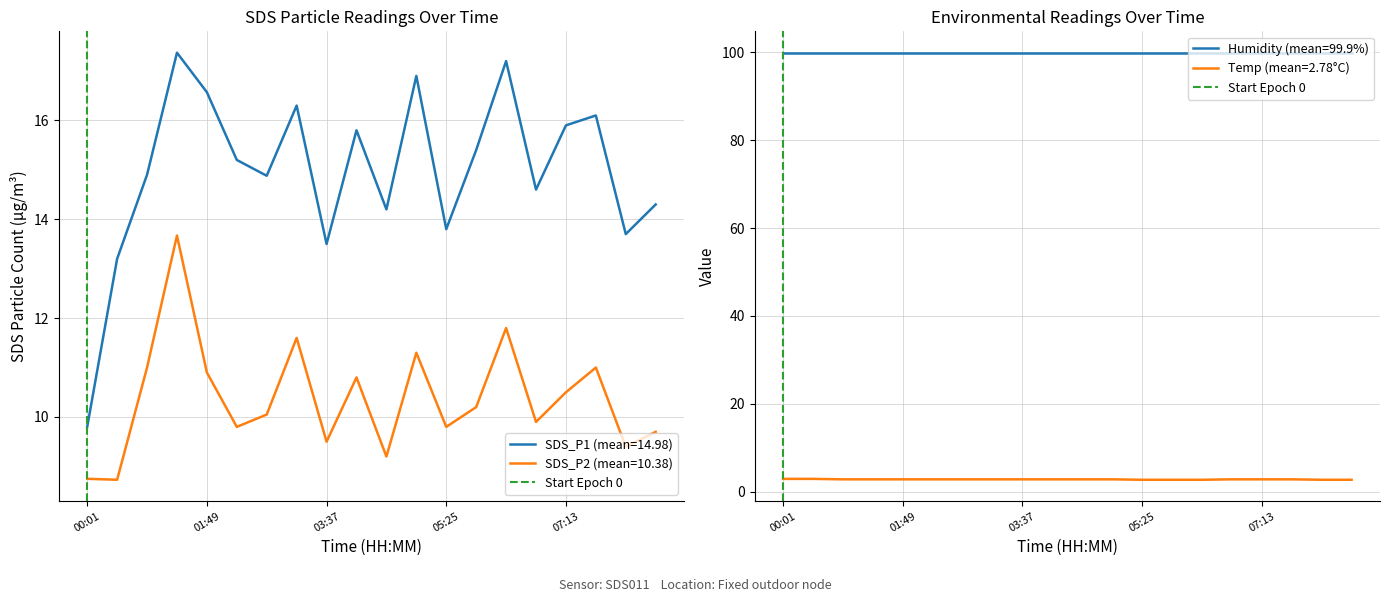

At which label is the value closest to 0?

00:01